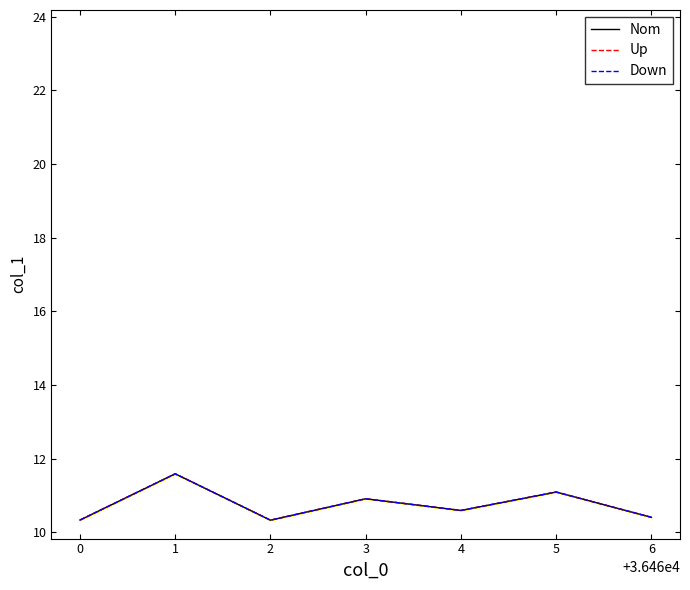

True or false: Nom has a value of 5.7 at 2.

False